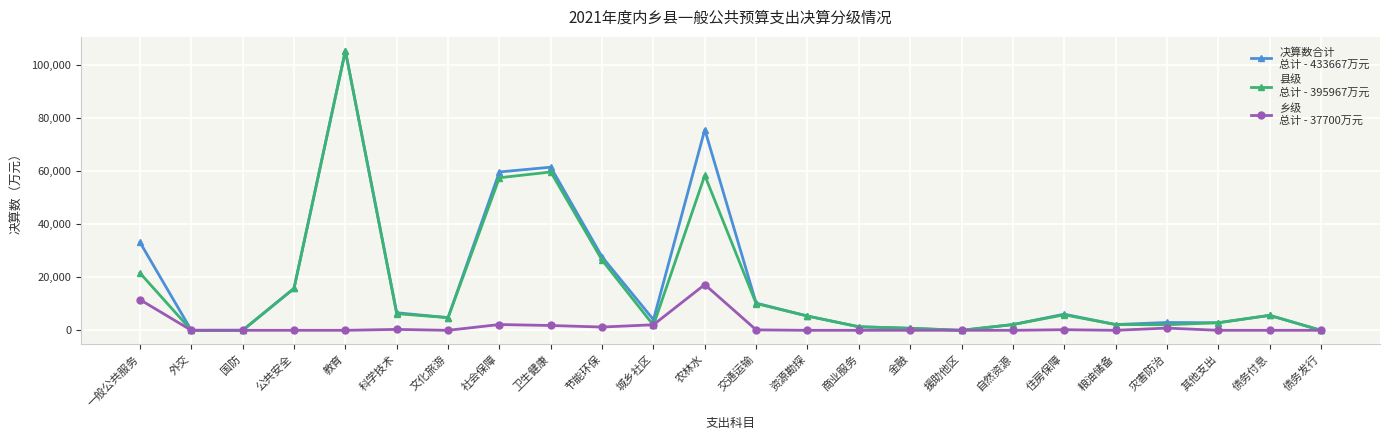

Which category has the highest value across all series?

教育